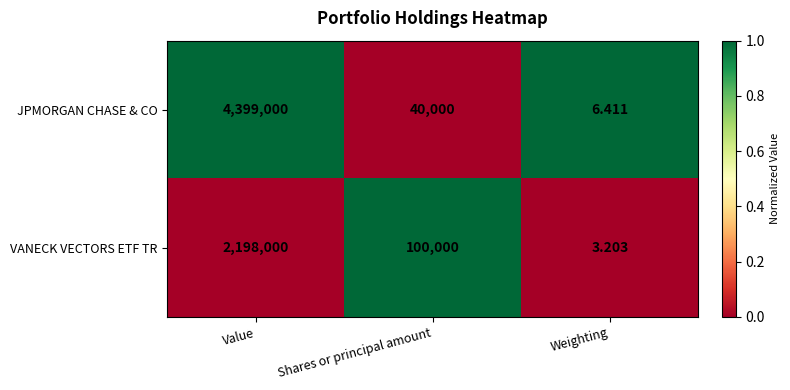

Rank the series by their maximum value, from highest to lowest.

JPMORGAN CHASE & CO, VANECK VECTORS ETF TR